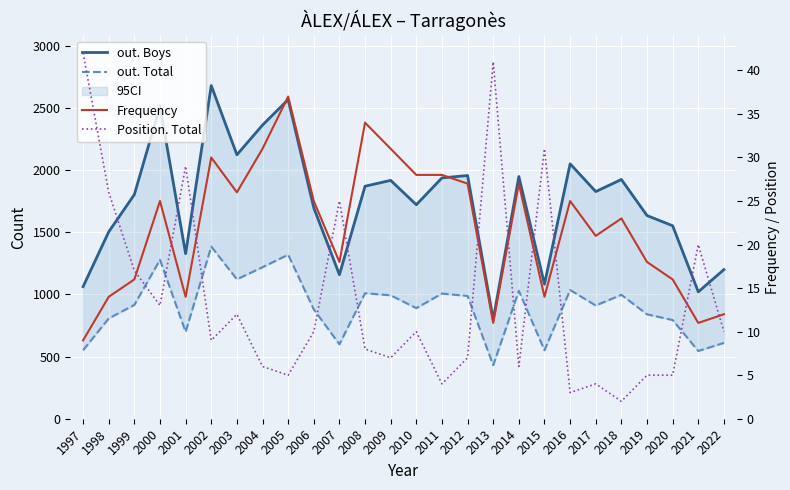

Read the Frequency value at 2001, to the nearest 5.

15